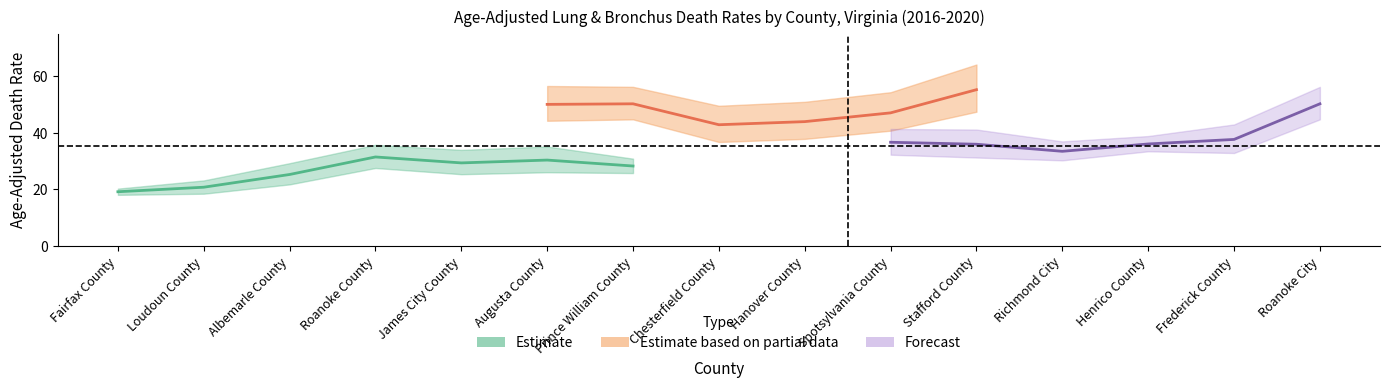

Reading left to right, extract all data points from this chart.

rate: 19.2	20.8	25.3	31.5	29.4	30.4	28.3	34.5	36.4	36.7	36.0	33.5	36.1	37.7	50.3
lower_ci: 18.1	18.5	21.8	27.6	25.4	26.1	25.8	31.9	32.1	32.3	31.3	30.3	33.5	32.9	44.8
upper_ci: 20.3	23.2	29.3	35.8	34.0	35.2	30.9	37.3	41.2	41.4	41.2	37.0	38.9	43.0	56.3
partial_rate: 35.4	42.6	42.7	45.6	38.5	50.1	50.3	42.9	44.0	47.1	55.3	38.4	37.8	36.0	35.9
partial_lower: 33.0	38.5	38.2	41.7	35.1	44.3	44.8	36.8	37.9	40.8	47.5	33.8	32.4	31.3	31.0
partial_upper: 37.8	47.1	47.5	49.9	42.2	56.6	56.3	49.6	51.0	54.4	64.2	43.7	44.2	41.2	41.5